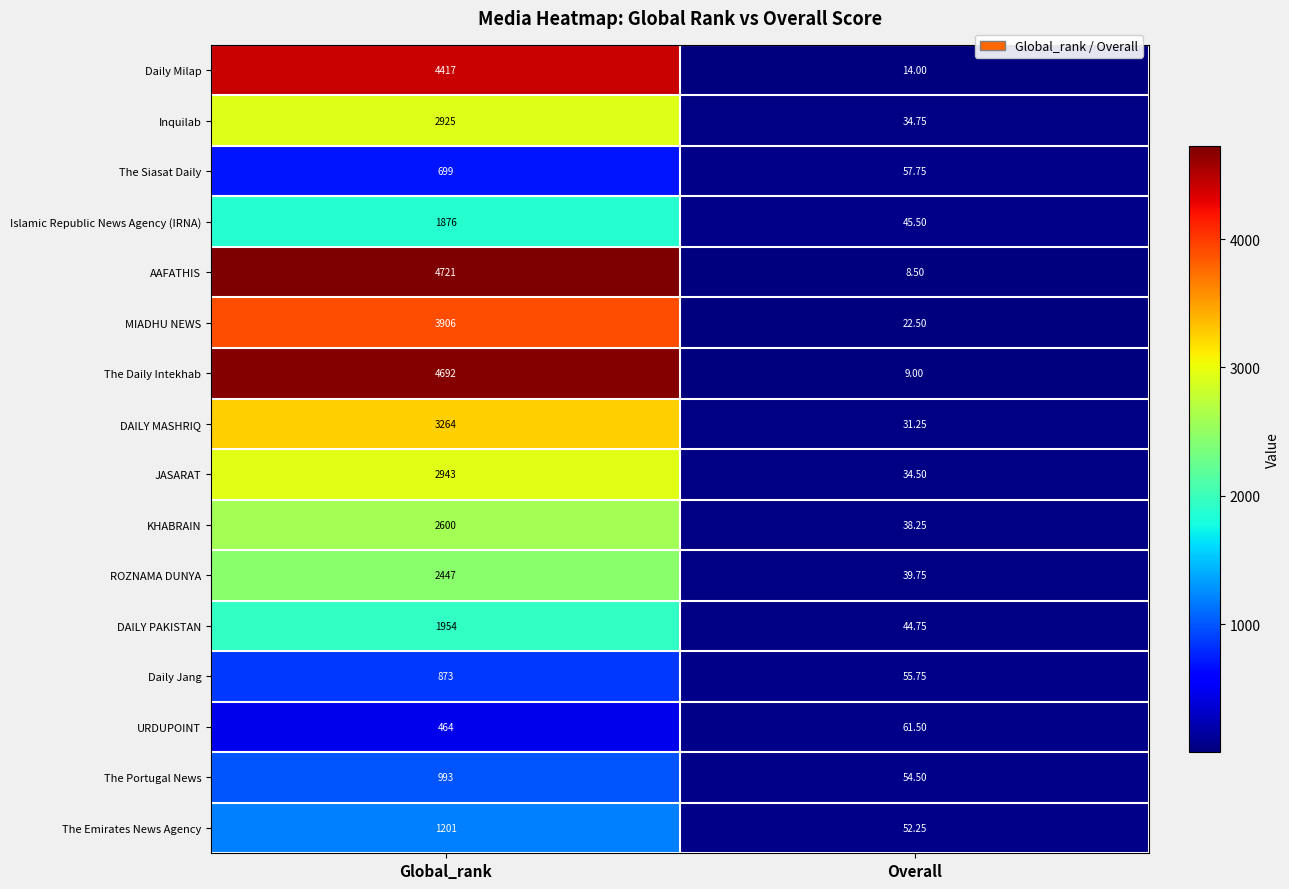

At which label is KHABRAIN closest to 1319?

Overall